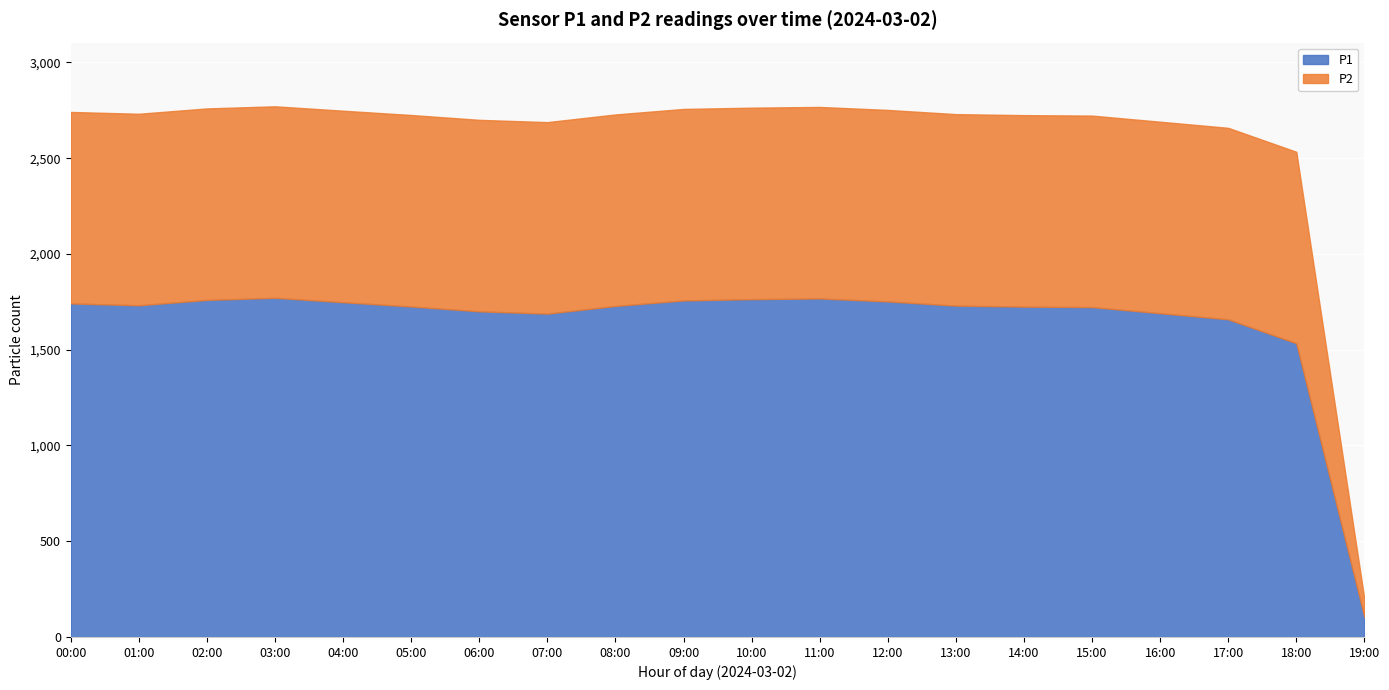

True or false: P1 has more than 2 interior local peaks.

False